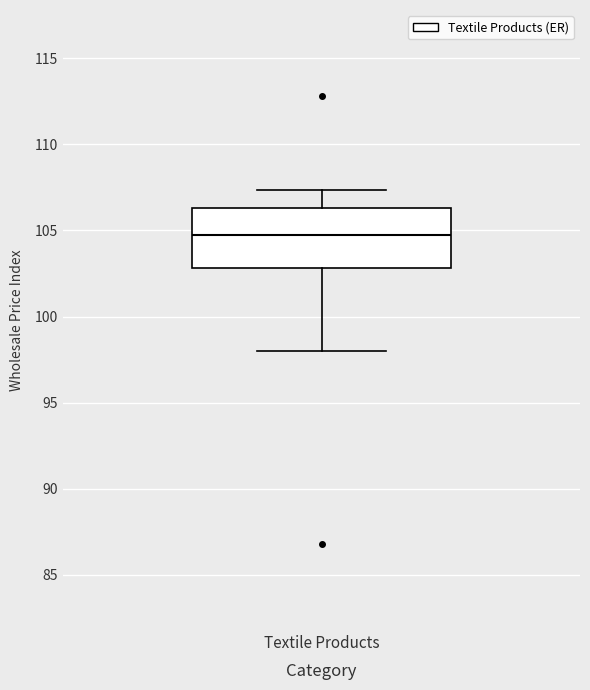

Transcribe this box plot: give where the median line is, the range the box spans, and where the two whiskers end, as read against the y-axis. The values are not printed on the chart, so give them approximately, as read against the axis.

median 104.5, box 103.0 to 106.5, whiskers 98.0 to 107.5